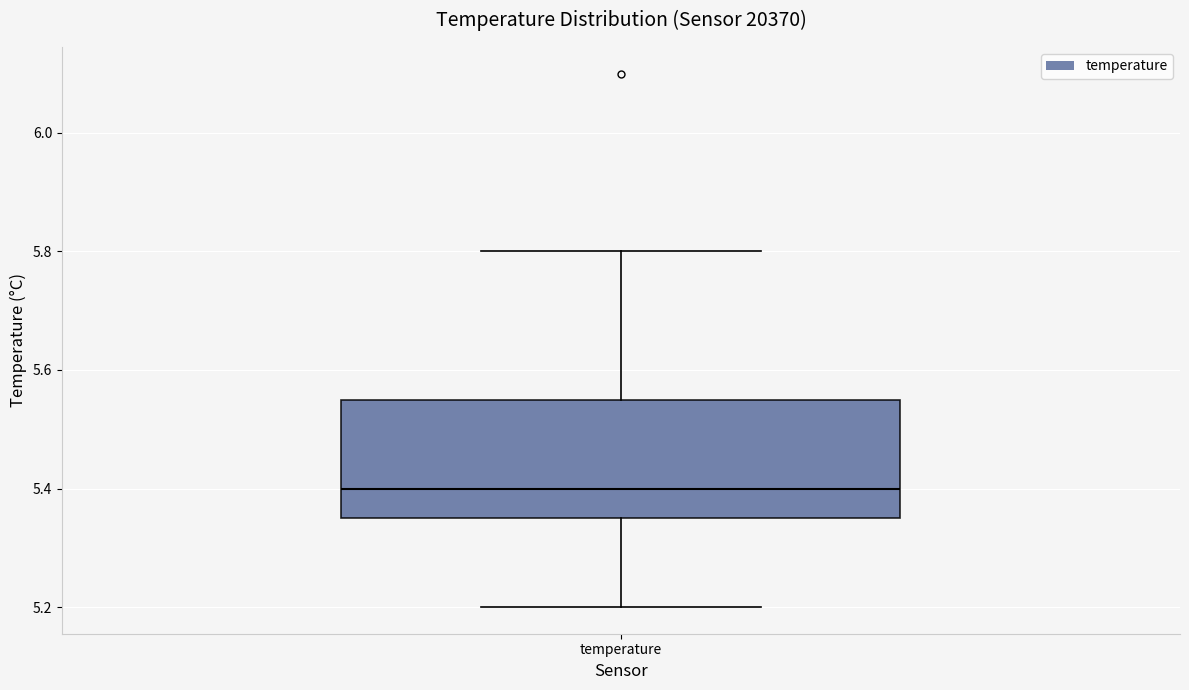

Where does the median line of the box for temperature sit on the y-axis? The values are not printed on the chart, so give them approximately, as read against the axis.

5.40